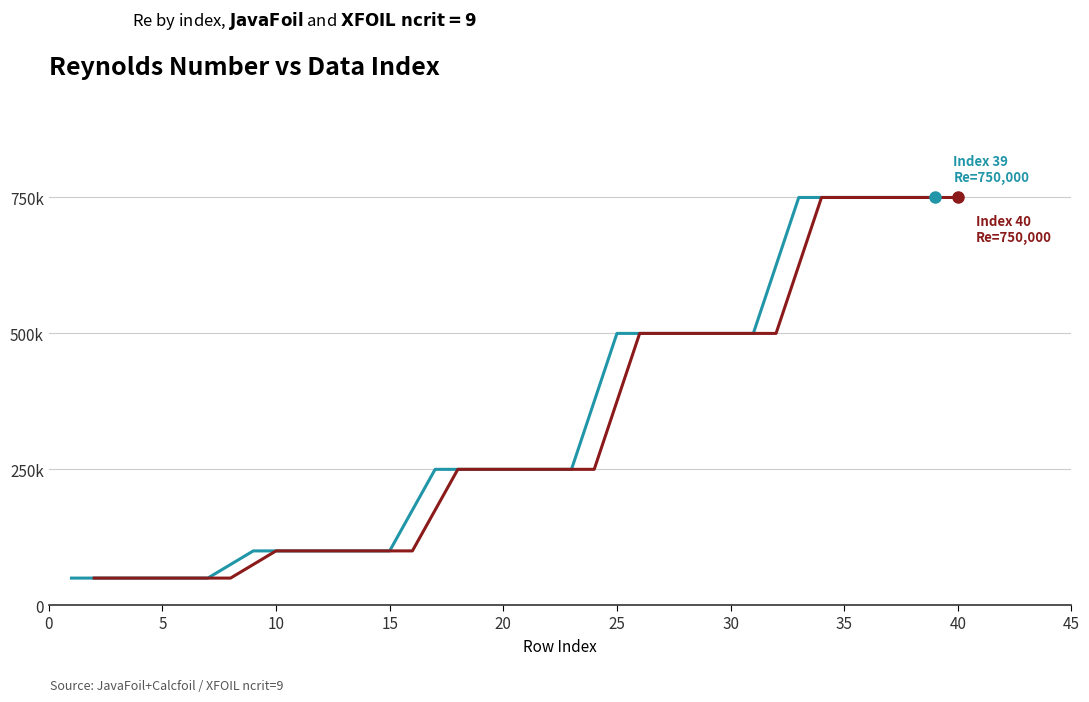

What are all the series names shown in the legend?

JavaFoil, XFOIL ncrit=9